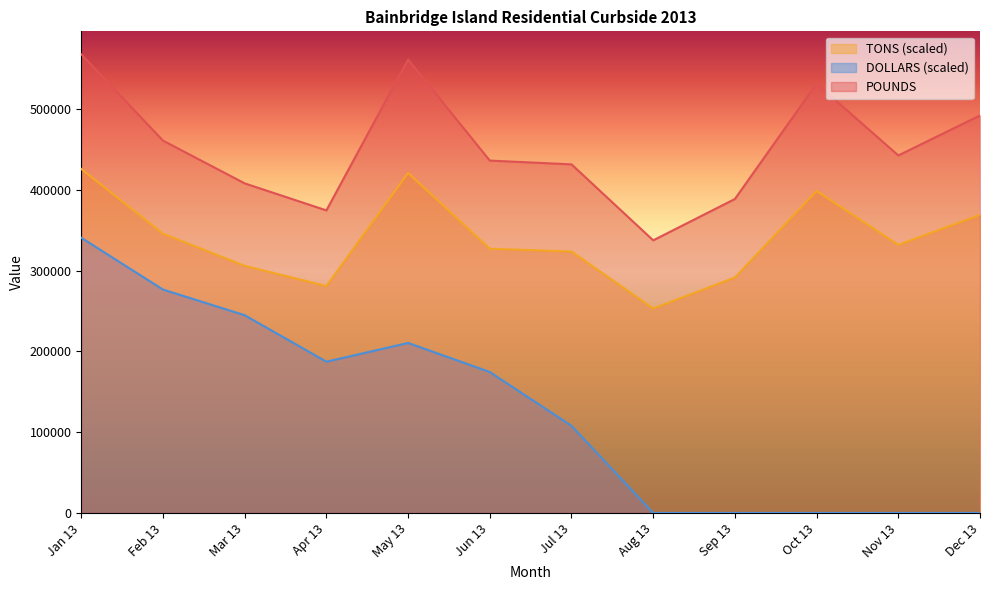

What is the sum of all POUNDS values?

5433400.0